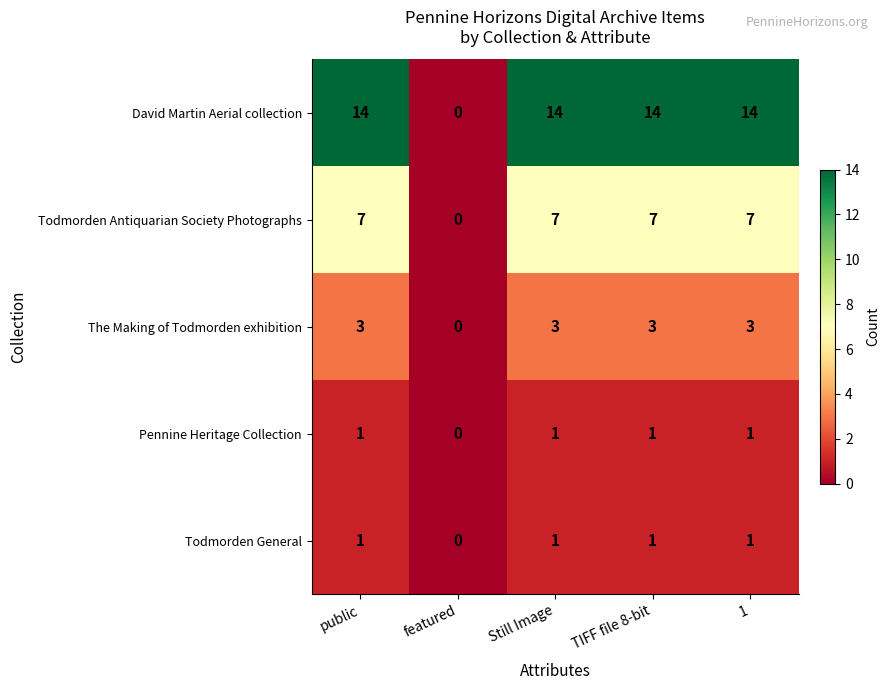

What is the maximum value shown in the chart?

14